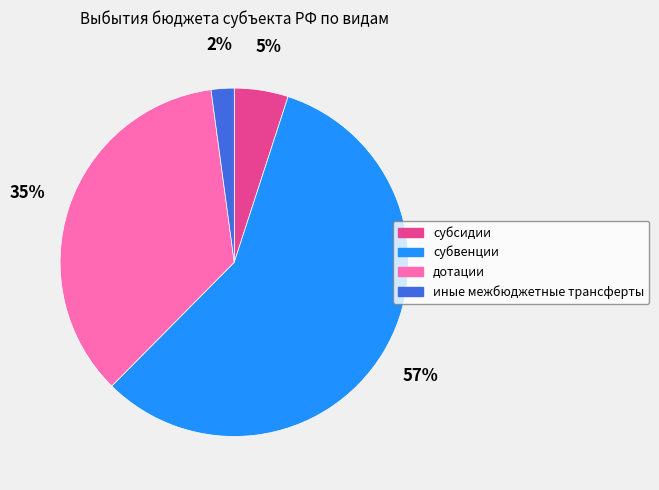

Approximately how many times larger is the value at дотации compared to субвенции?

0.6